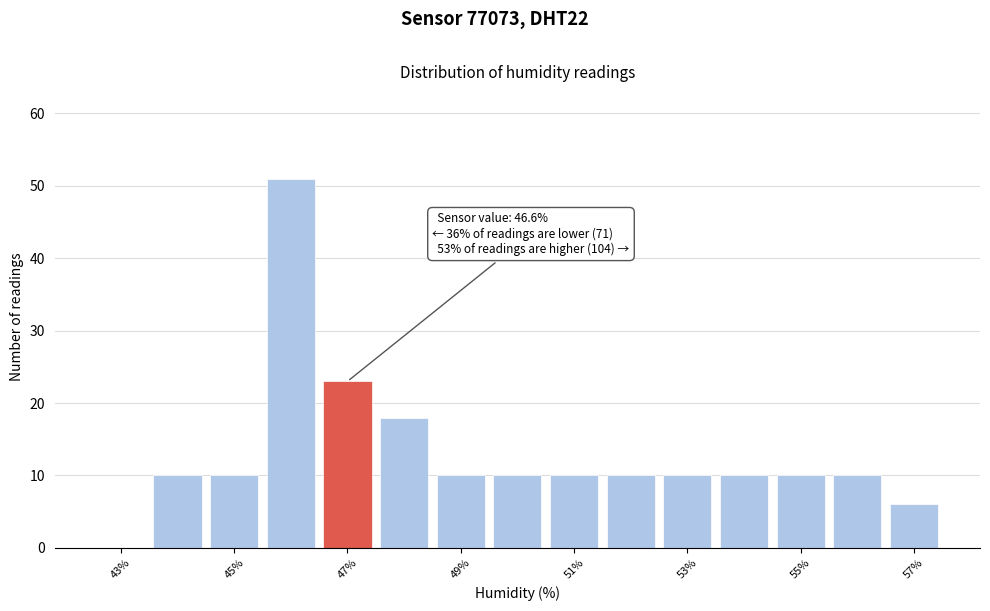

Over which range of the x-axis is the bar tallest?

45.5 to 46.5